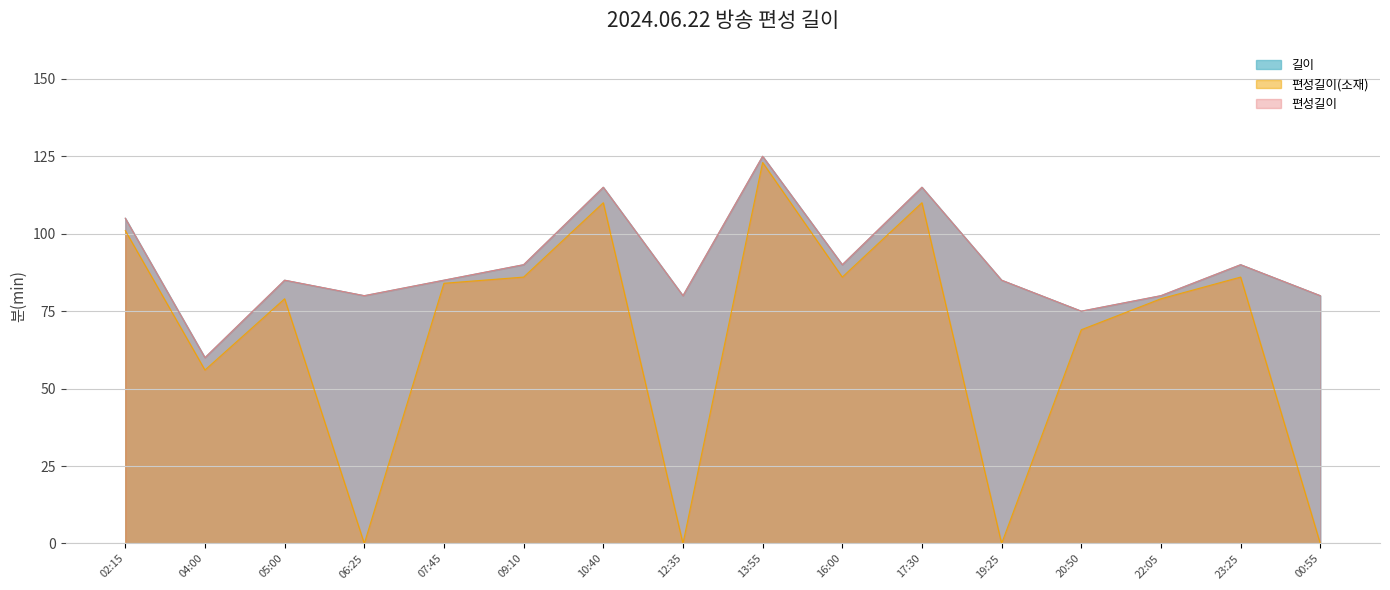

What is the approximate value of 편성길이 at 10:40, to the nearest 10?

120